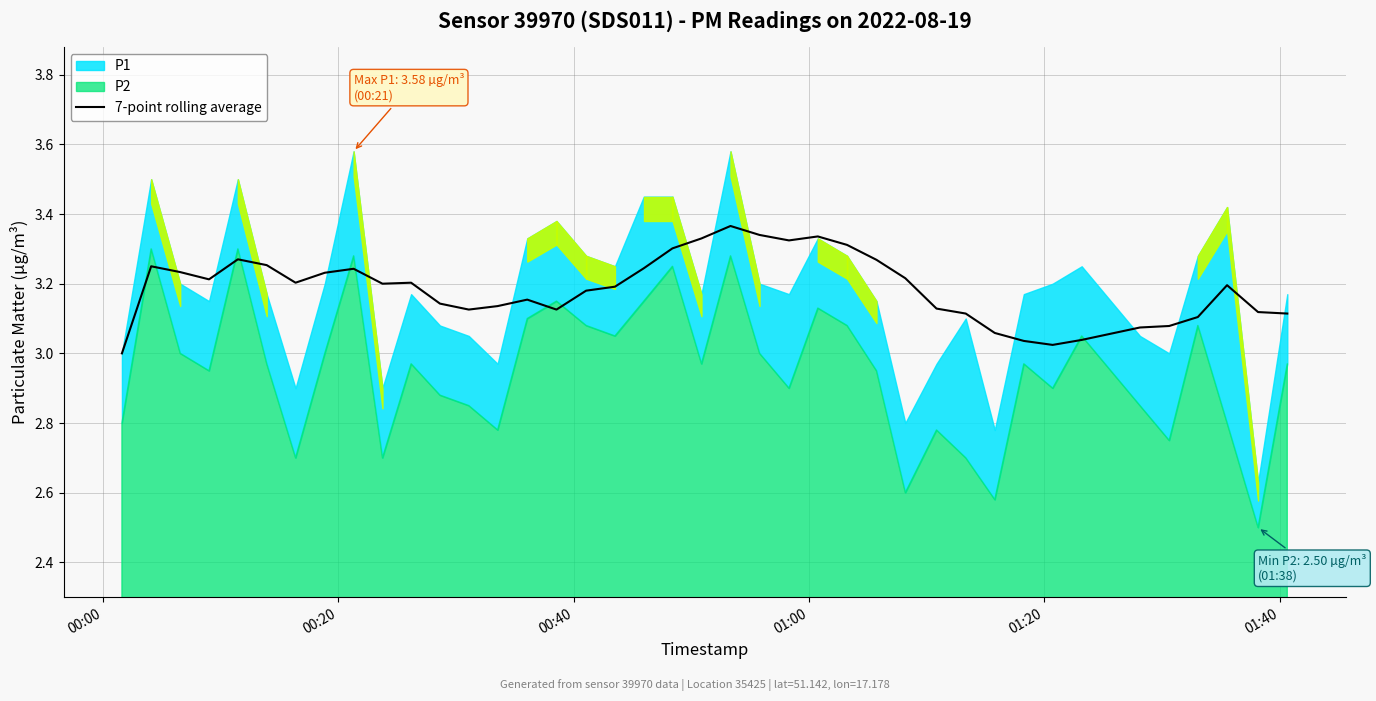

Where is the data nearest to the value 3?

00:00